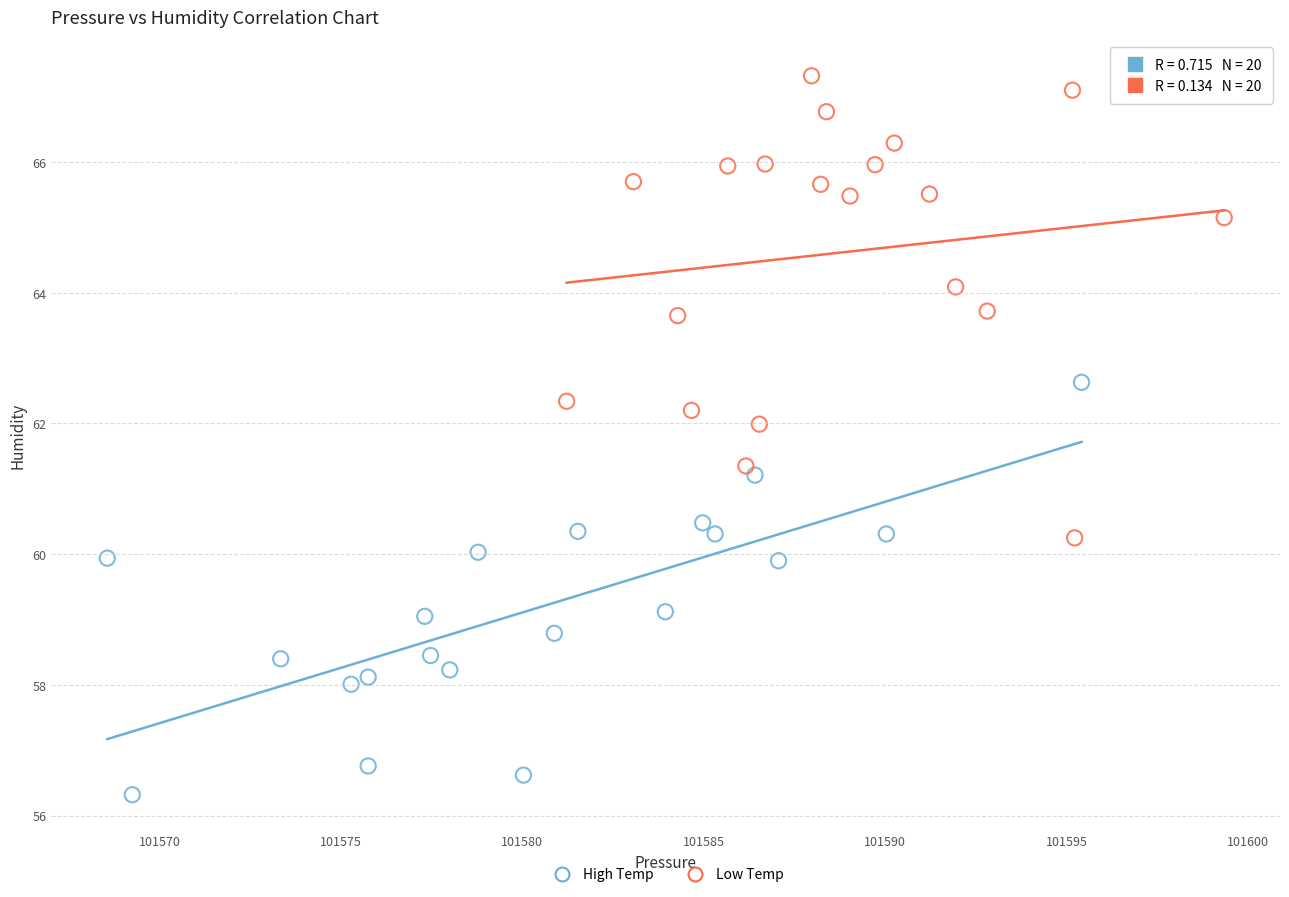

Which series has the largest Y range (max minus min)?

Low Temp